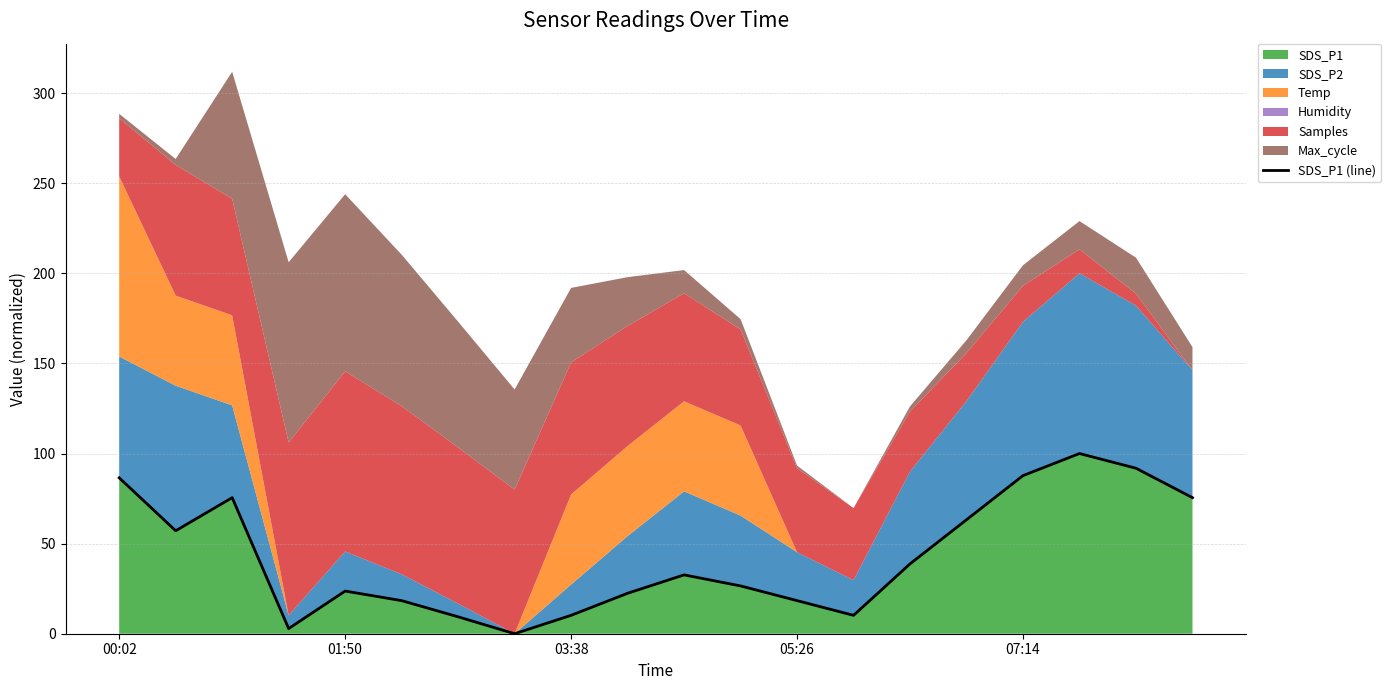

What is the highest value of the SDS_P1 series?

100.0